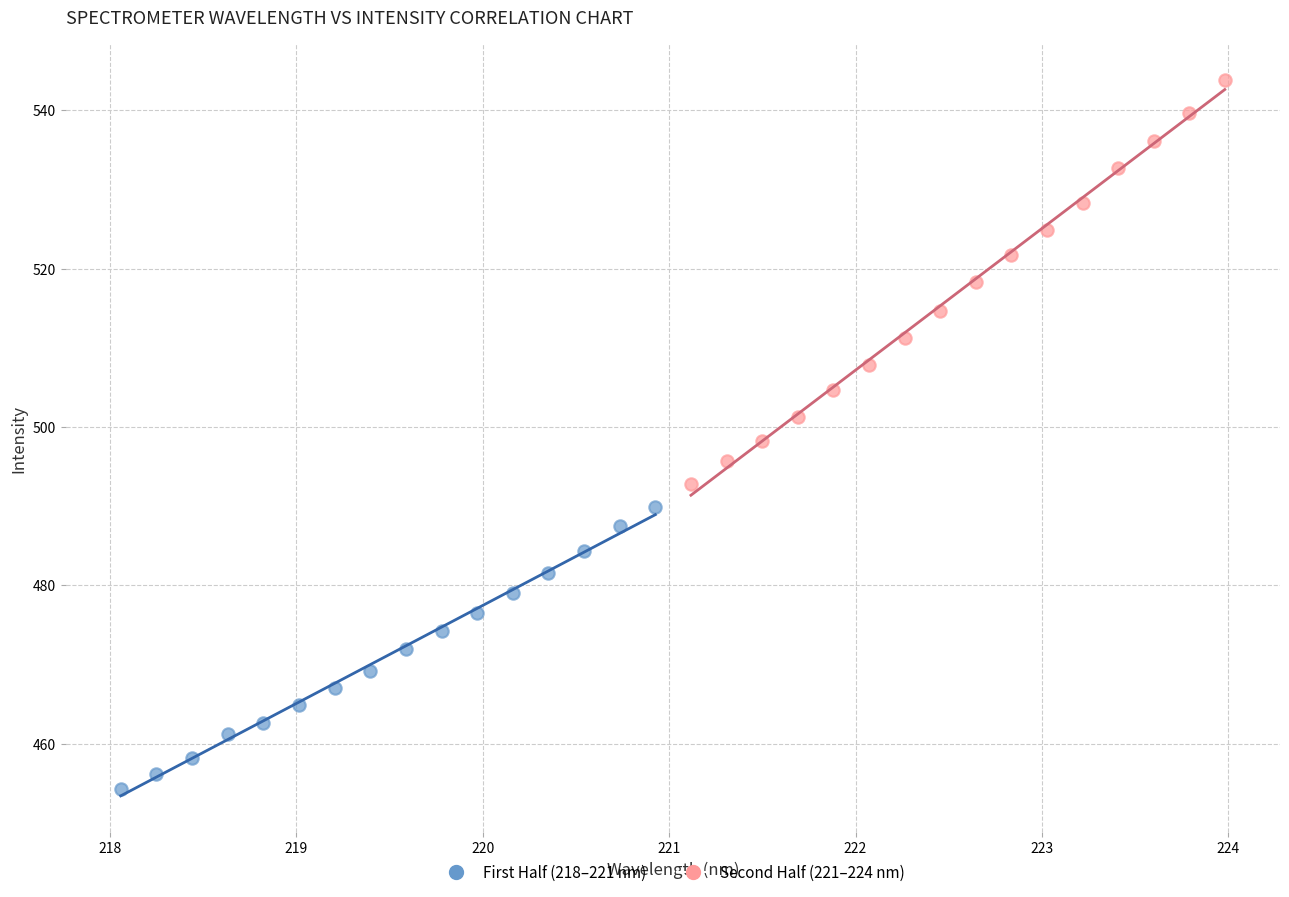

What are all the series names shown in the legend?

First Half (218–221 nm), Second Half (221–224 nm)